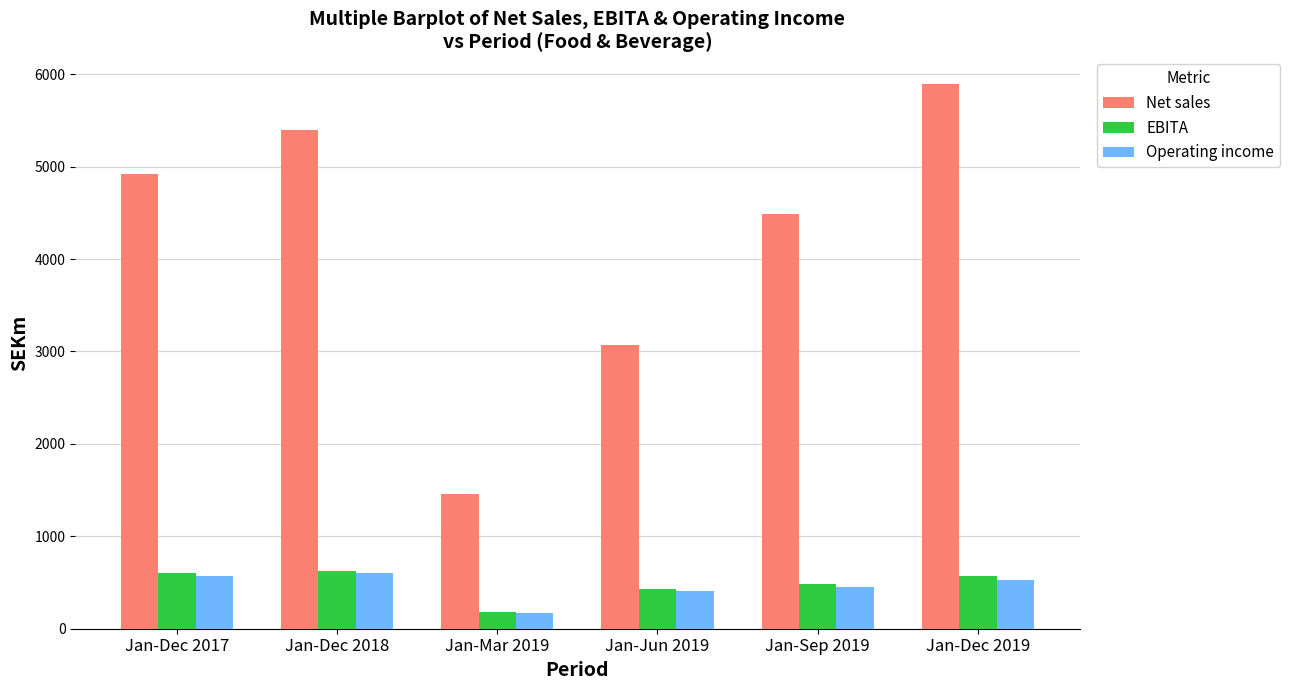

What is the average value of the Operating income series?

453.8